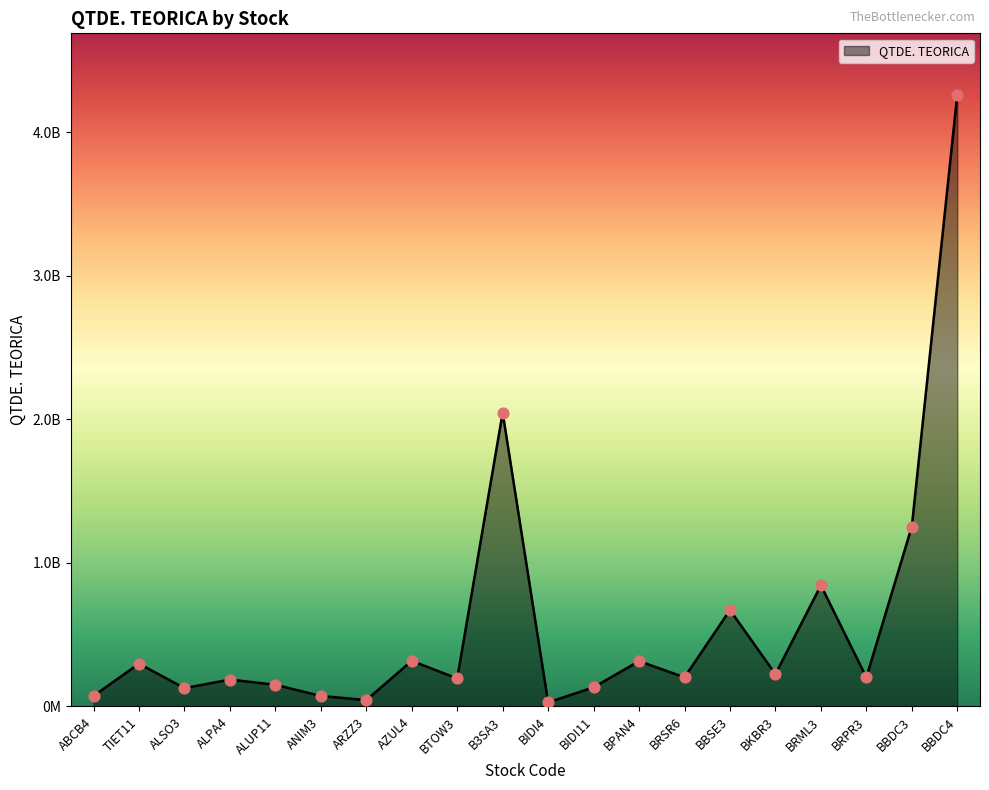

Does the chart have visible grid lines?

No